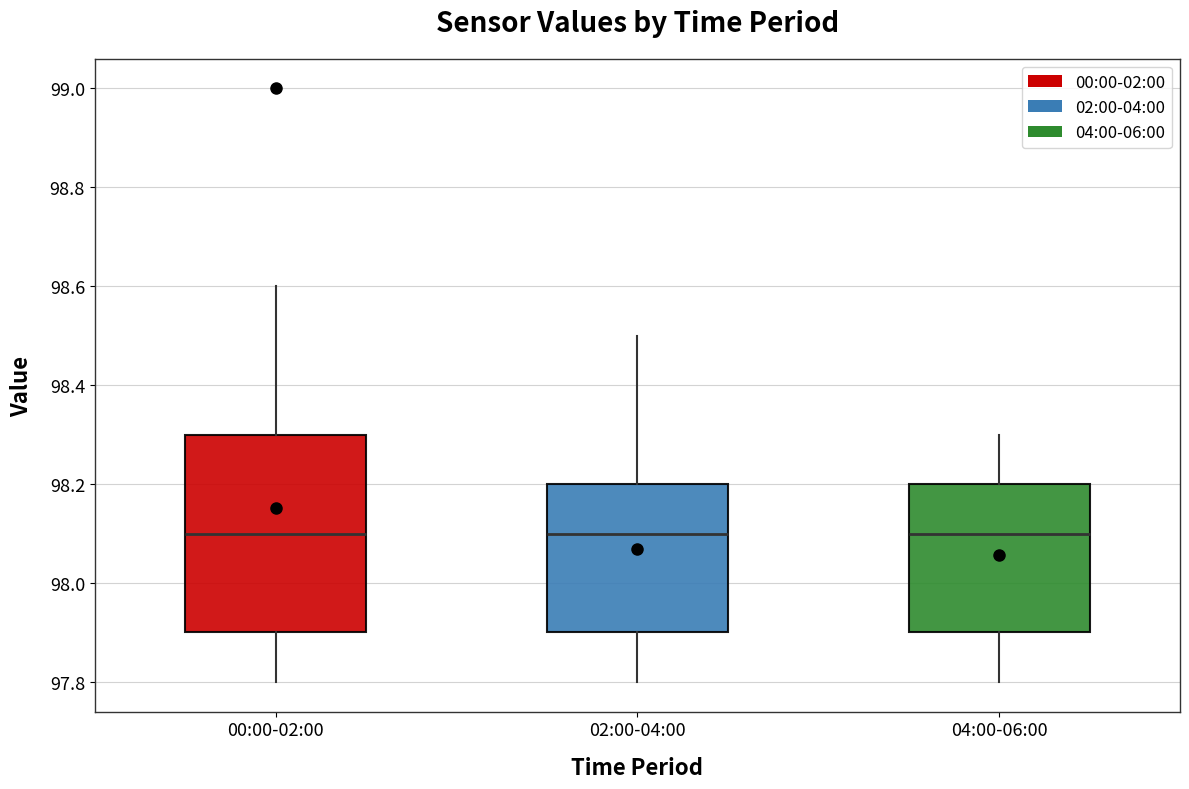

Comparing the boxes themselves (not the whiskers), which one is the tallest?

00:00-02:00